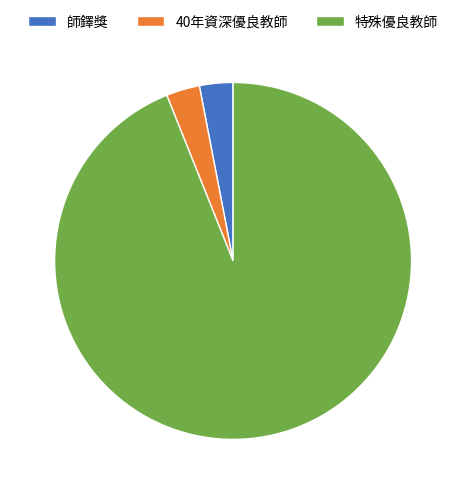

Combined, do 師鐸獎 and 特殊優良教師 account for over 50%?

Yes